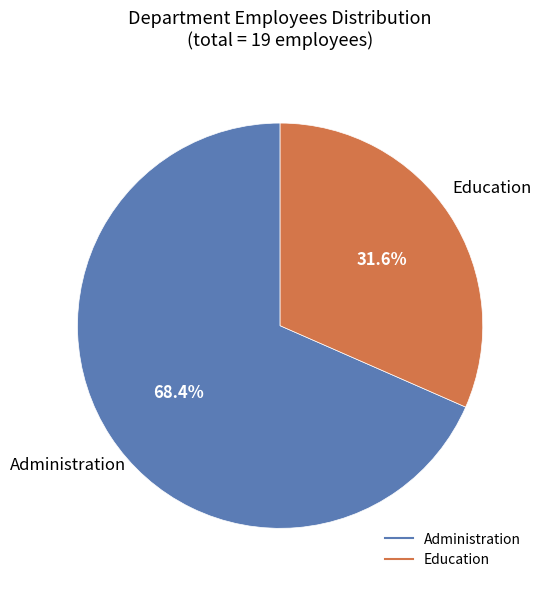

Approximately how many times larger is the value at Education compared to Administration?

0.5